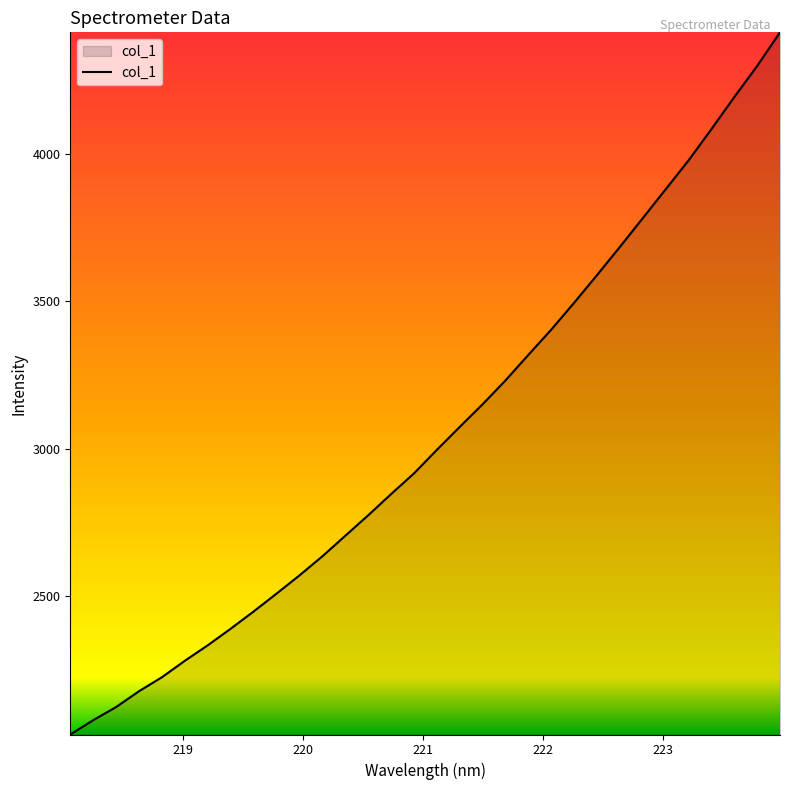

What is the difference between the maximum and minimum values?

2378.6